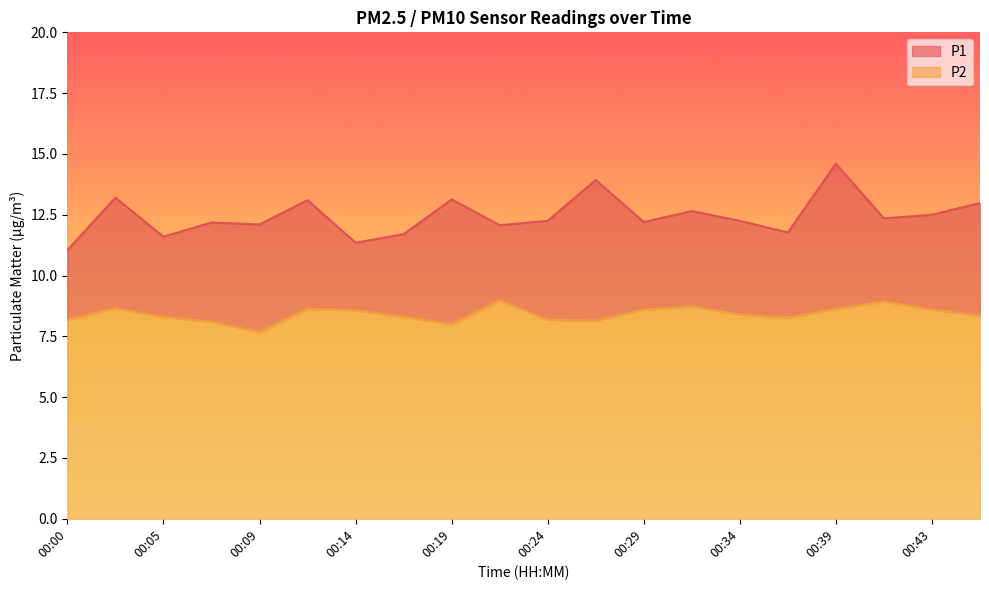

How many data points in P2 are above 8?

18